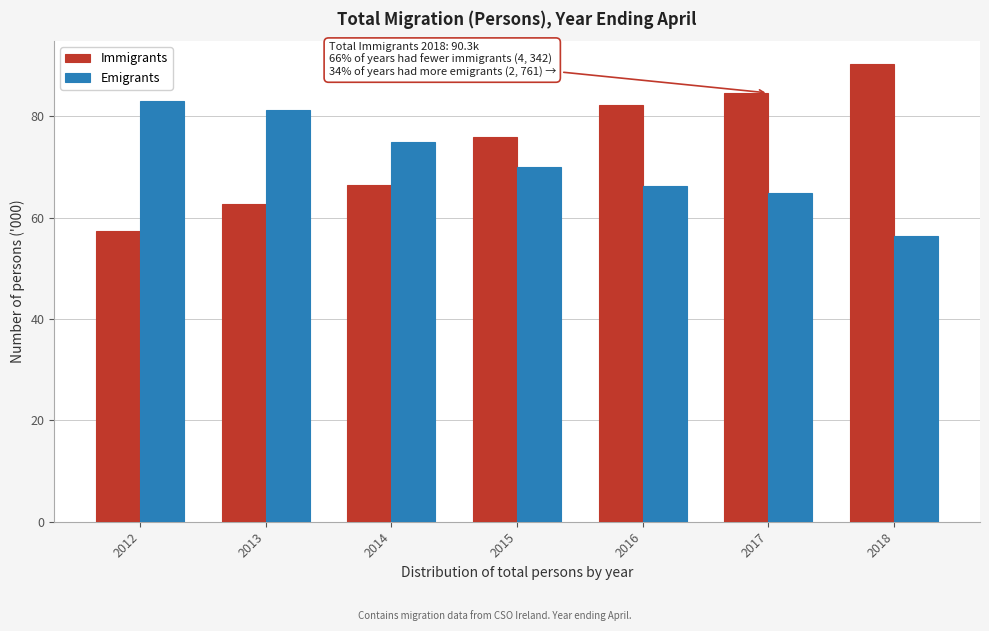

Reading right to left, list all the values displayed in this chart.

Immigrants: 90.3	84.6	82.3	75.9	66.5	62.7	57.3
Emigrants: 56.3	64.8	66.2	70.0	75.0	81.3	83.0